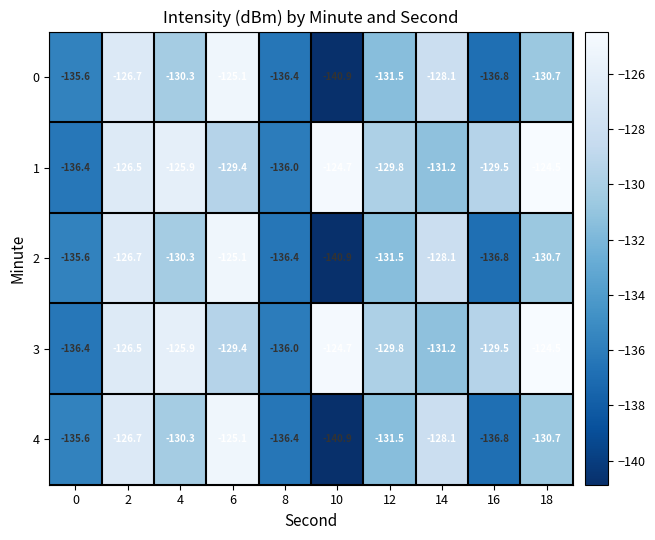

At how many categories does at least one series exceed -135?

8